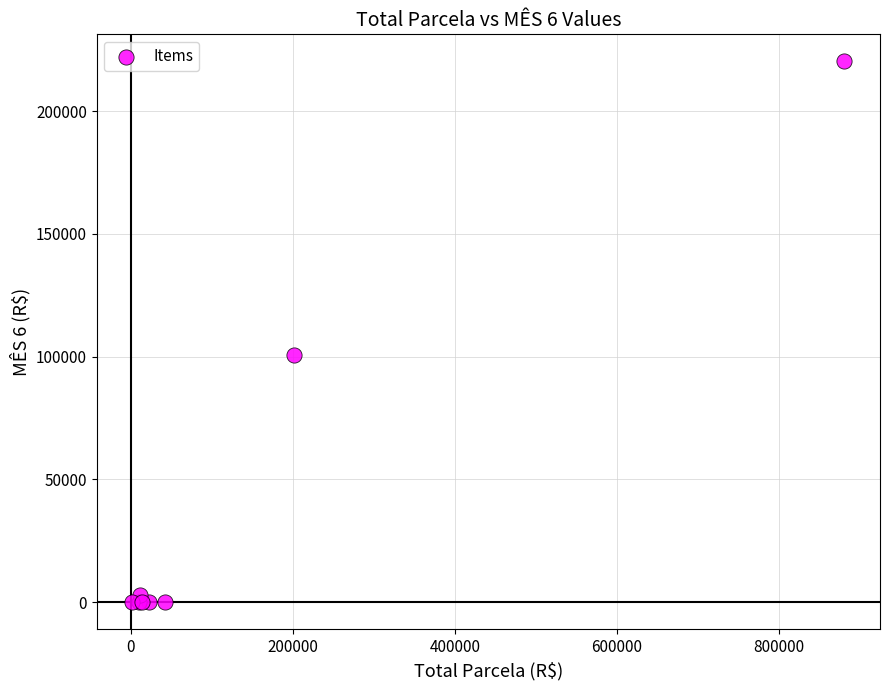

What Y value in the scatter plot is closest to 110124?

100580.7